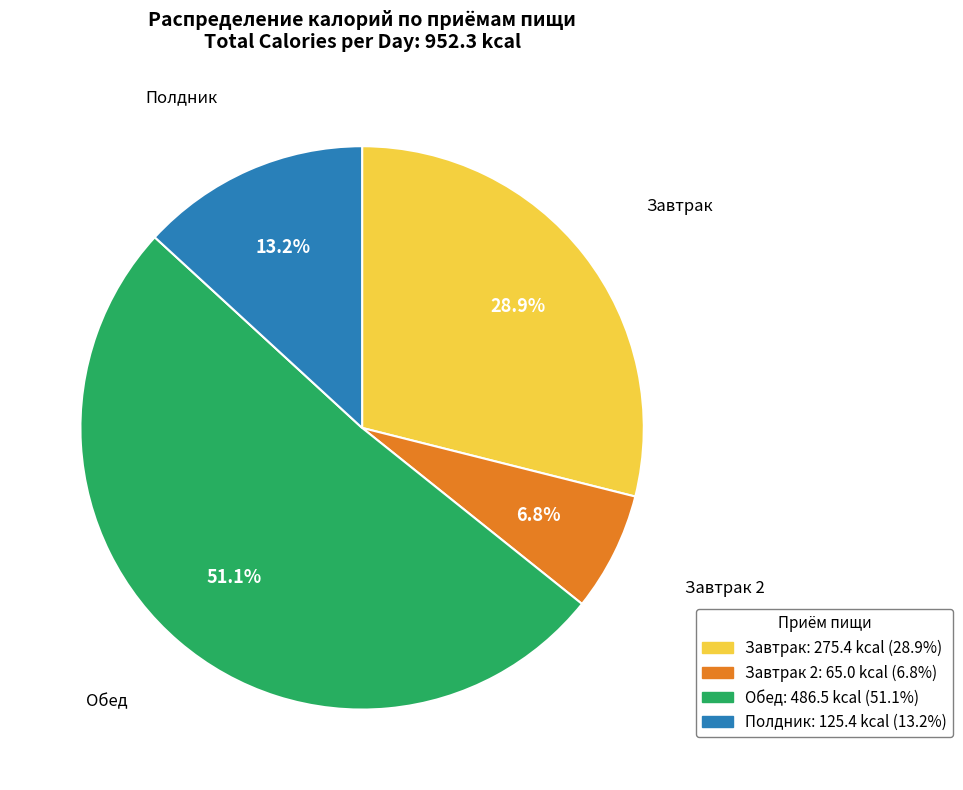

To the nearest percent, what portion does Завтрак represent?

29%